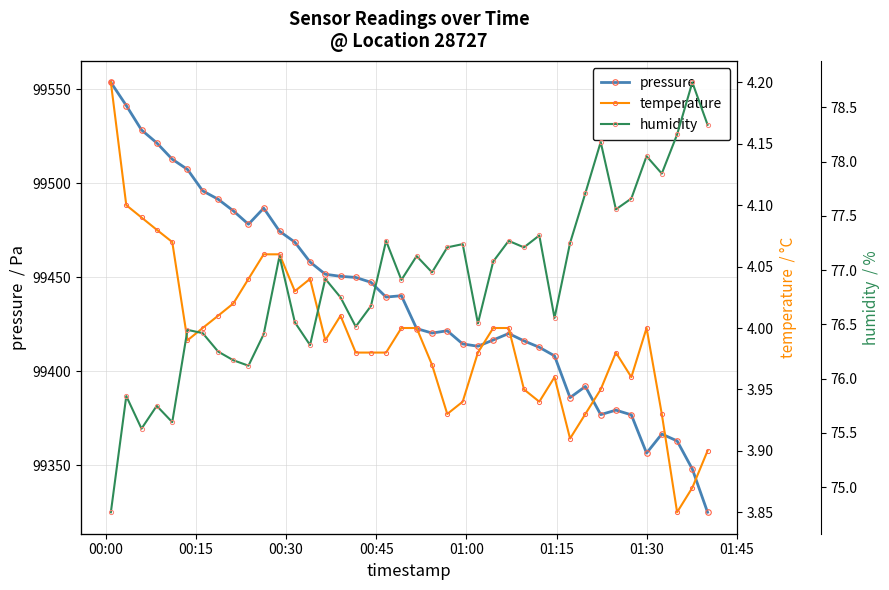

True or false: humidity and temperature intersect in this chart.

False